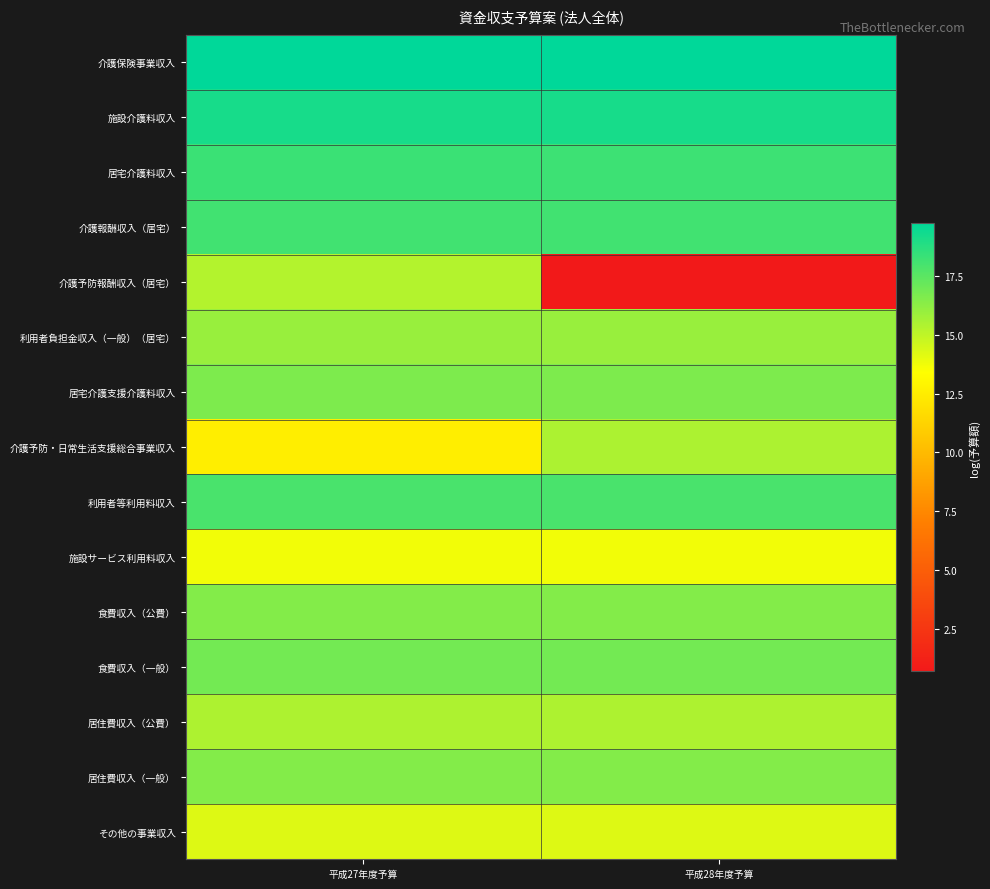

List the series in order of their peak value, lowest first.

施設サービス利用料収入, その他の事業収入, 介護予防報酬収入（居宅）, 居住費収入（公費）, 介護予防・日常生活支援総合事業収入, 利用者負担金収入（一般）（居宅）, 食費収入（公費）, 居住費収入（一般）, 居宅介護支援介護料収入, 食費収入（一般）, 利用者等利用料収入, 介護報酬収入（居宅）, 居宅介護料収入, 施設介護料収入, 介護保険事業収入